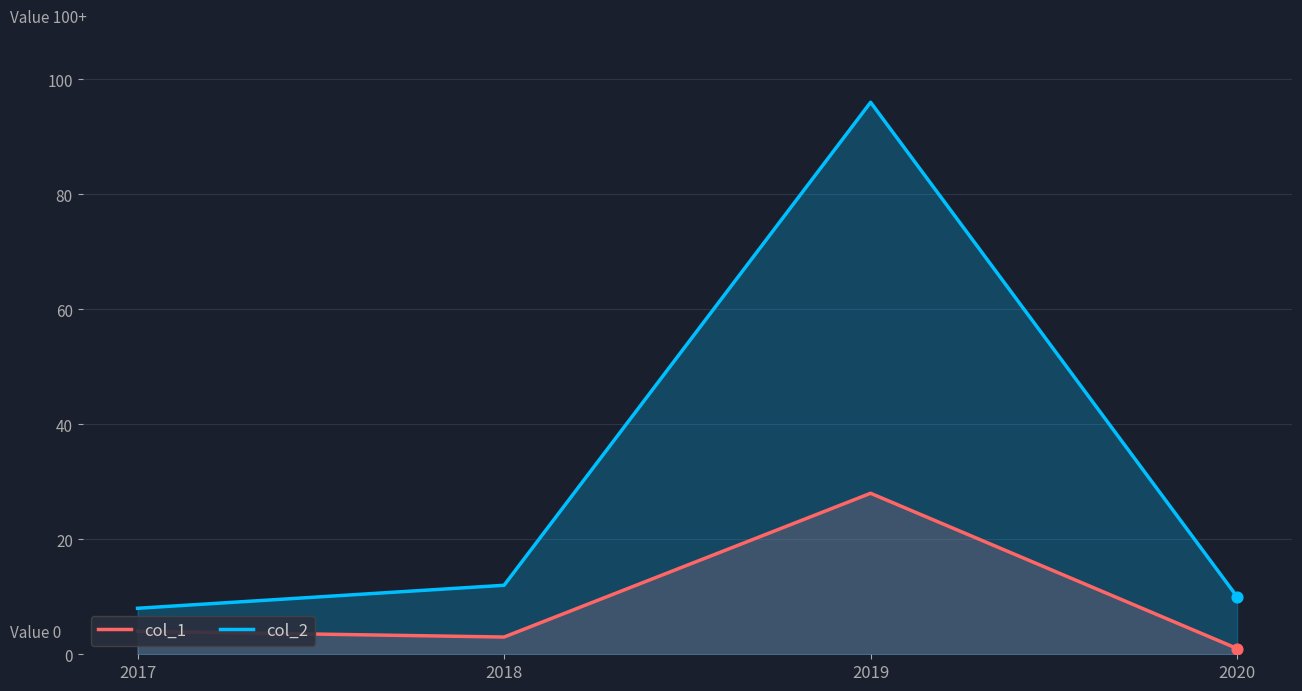

What is the total value across all series at 2017?

12